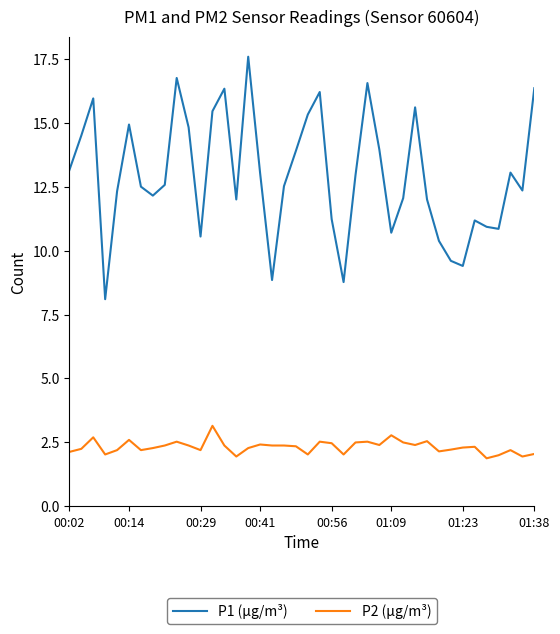

True or false: P2 (µg/m³) and P1 (µg/m³) cross at least once.

False